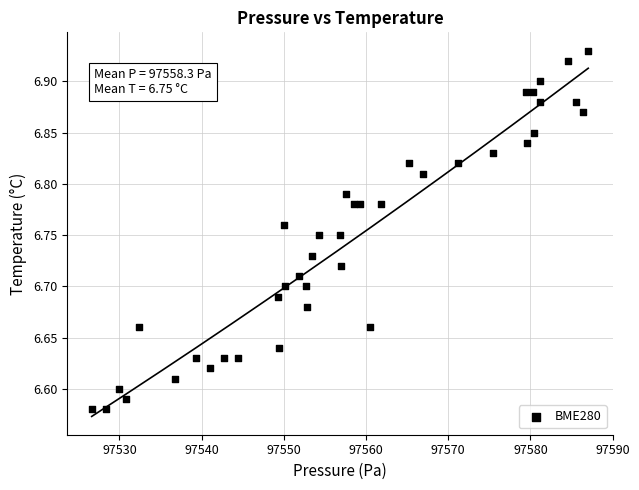

What is the range of X values (max minus min)?

60.4